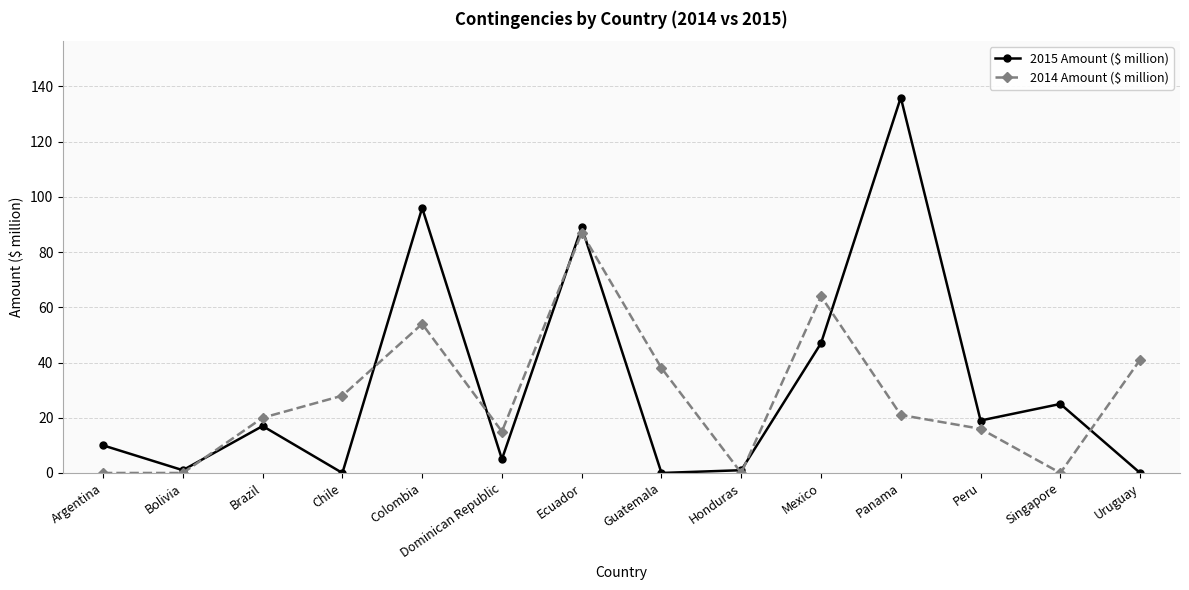

At which category is the sum across all series the highest?

Ecuador